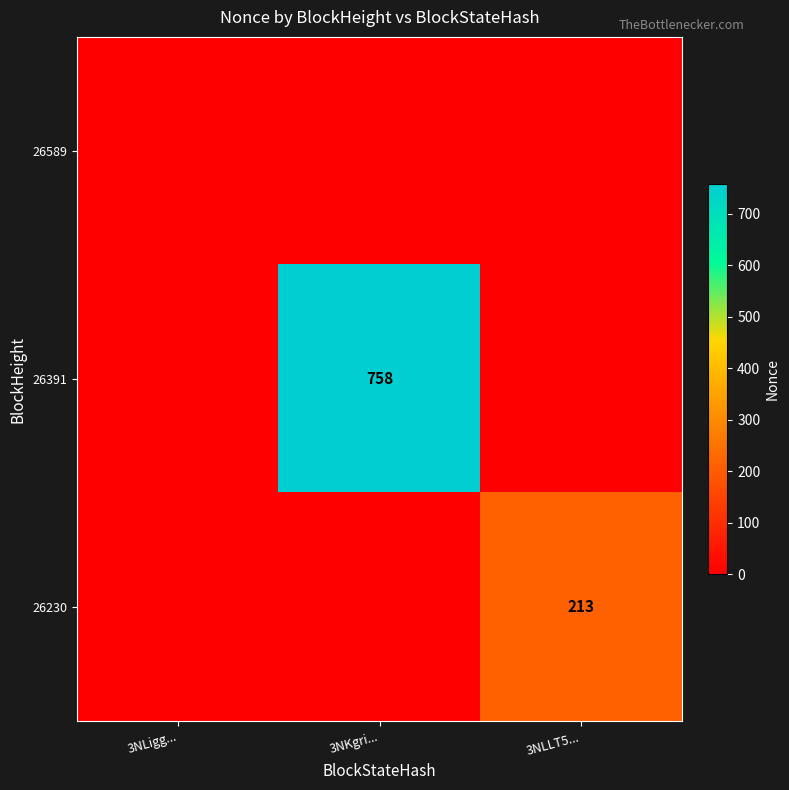

How many values in 26391 are above zero?

1